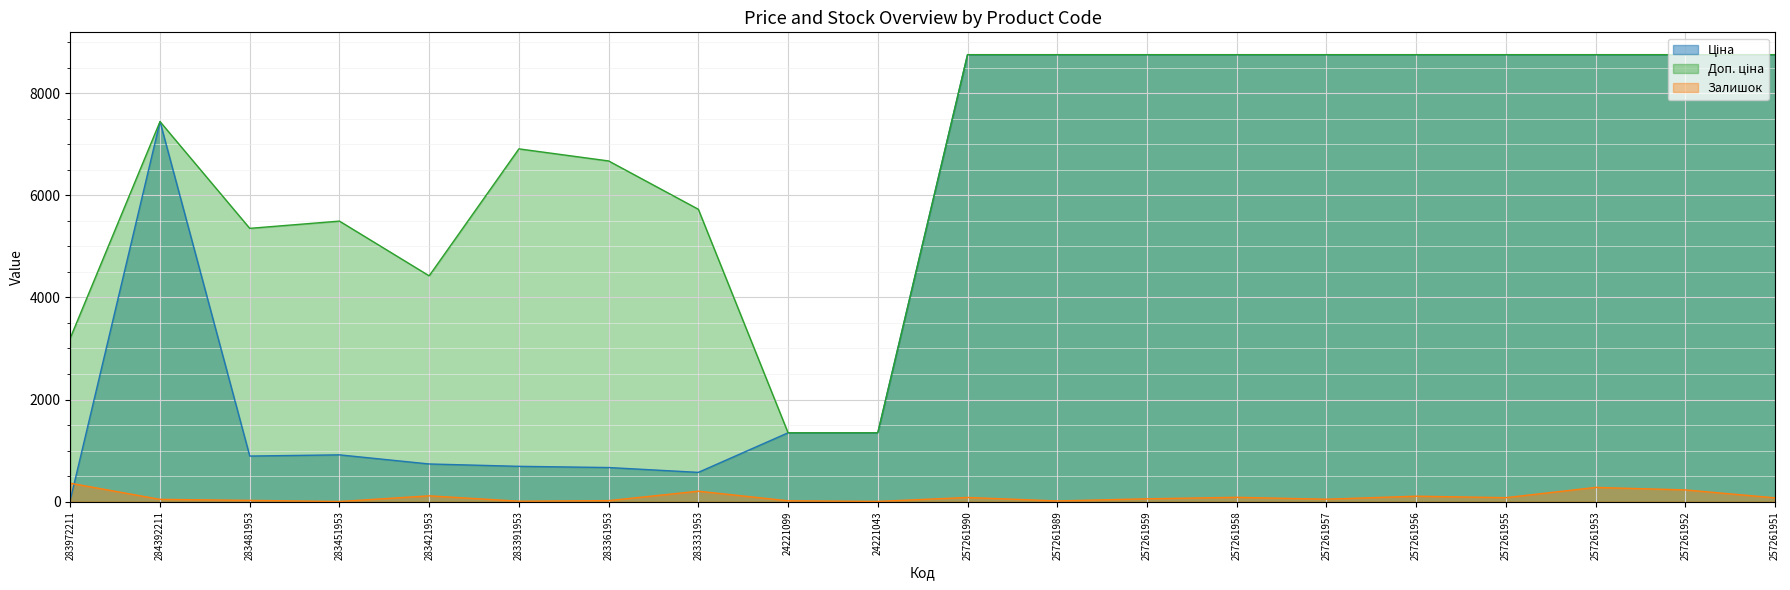

At which label does Залишок reach its minimum?

283451953